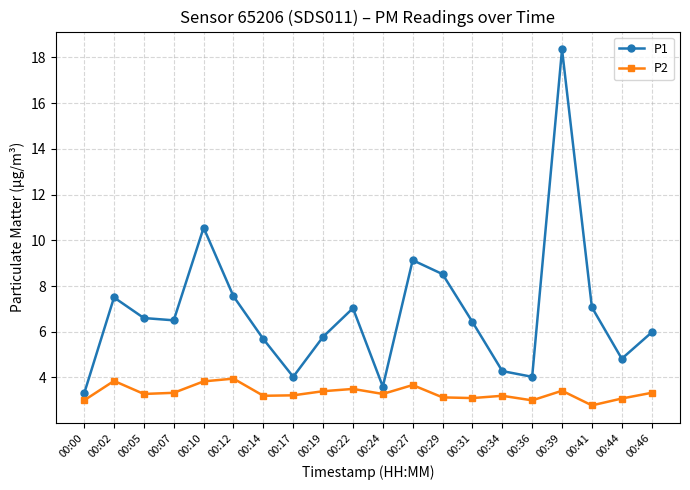

True or false: P2 and P1 cross at least once.

False